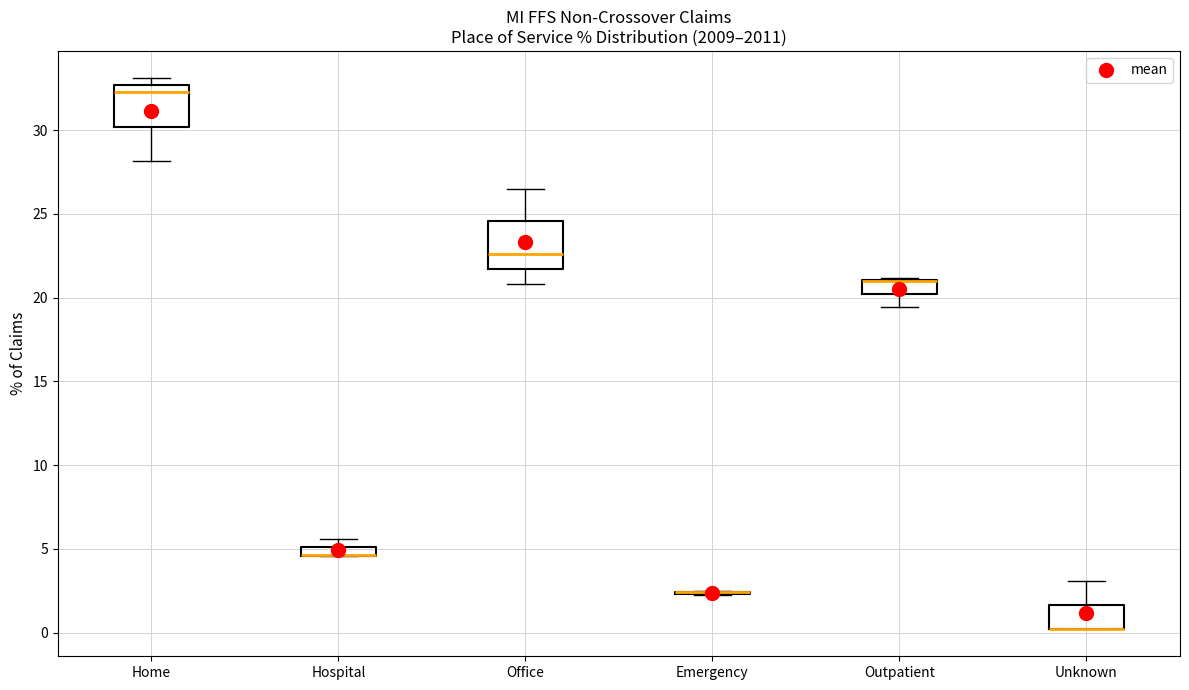

Where is the lower edge of the box for Home on the y-axis? The values are not printed on the chart, so give them approximately, as read against the axis.

30.0